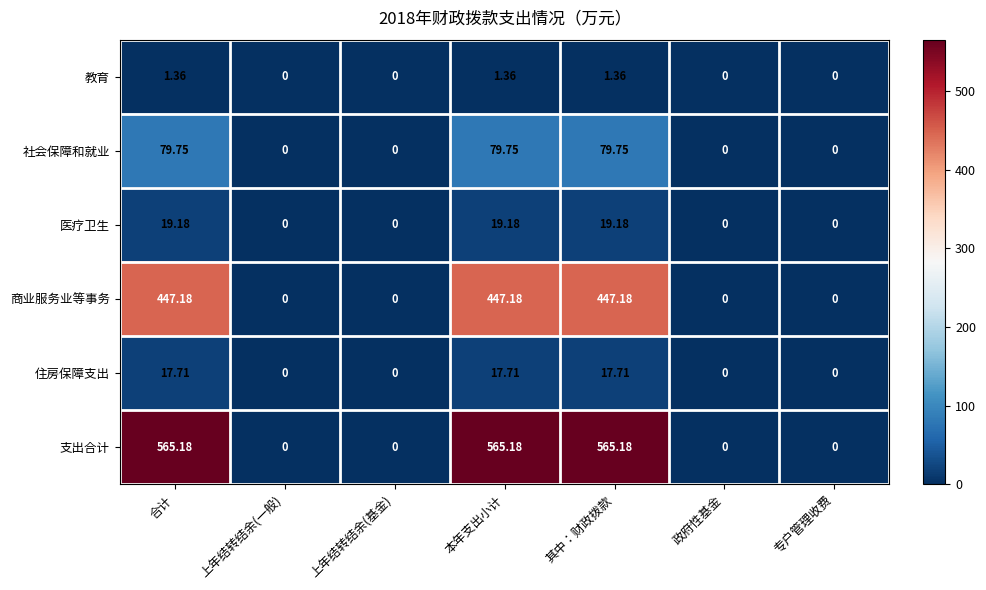

How many distinct data groups are displayed?

6